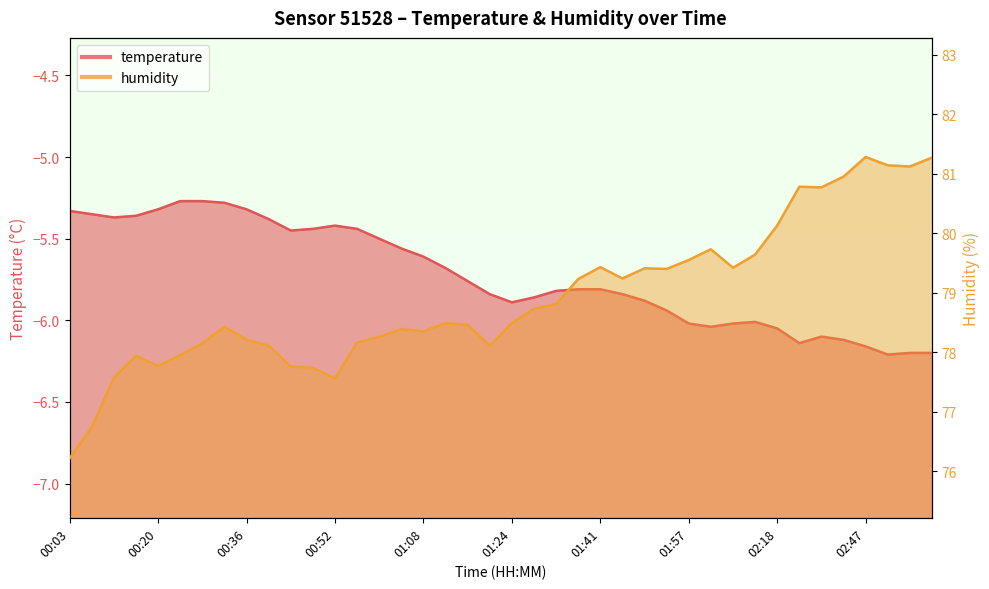

The humidity series shows 78.3 at 01:00. True or false?

True